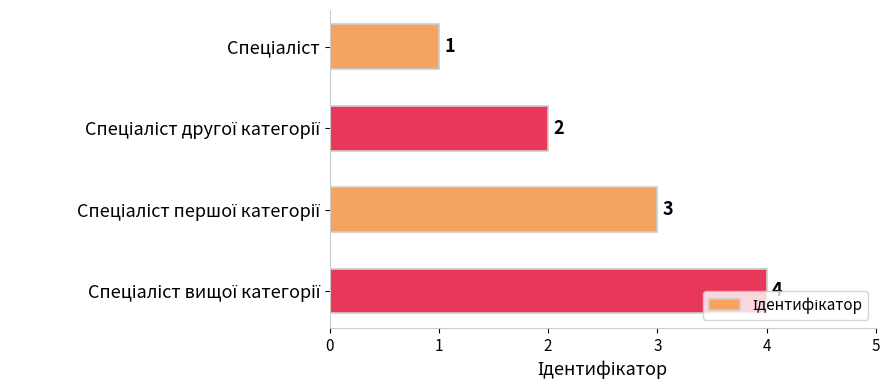

What is the minimum value shown in the chart?

1